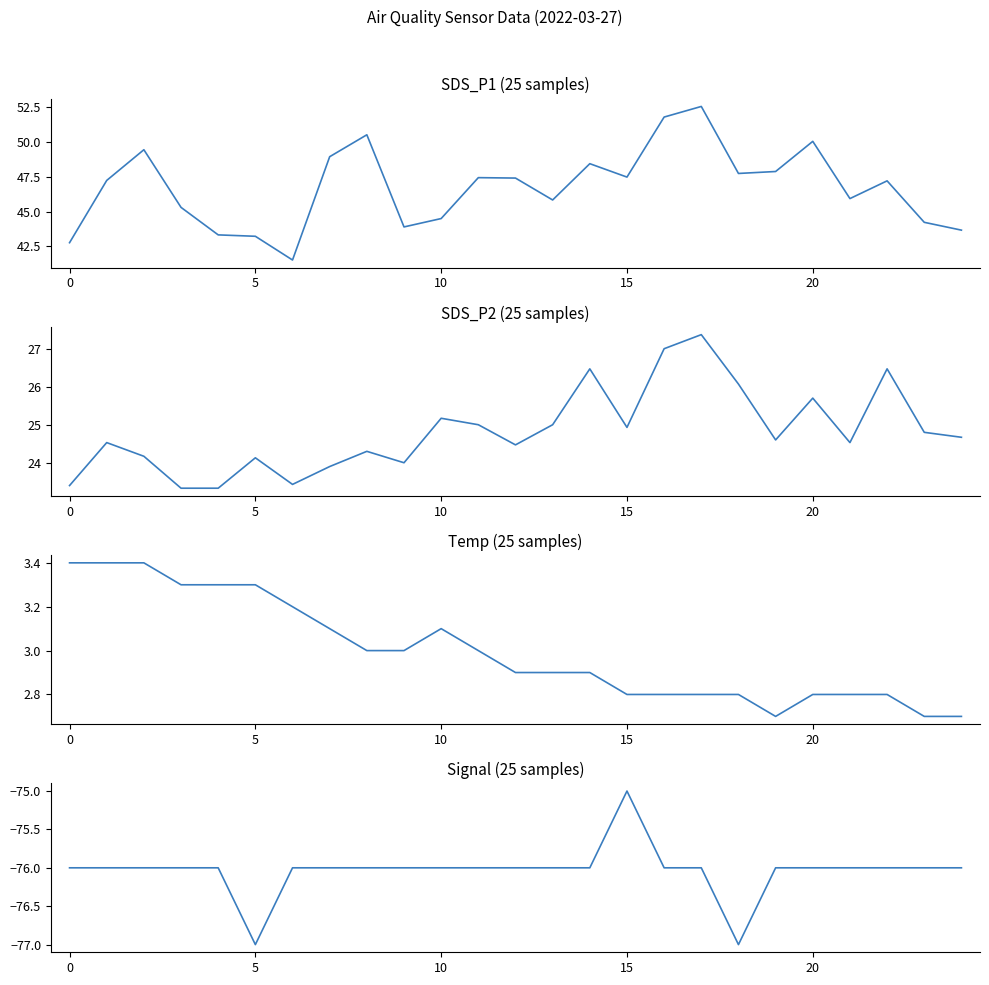

What are all the series names shown in the legend?

SDS_P1, SDS_P2, Temp, Signal